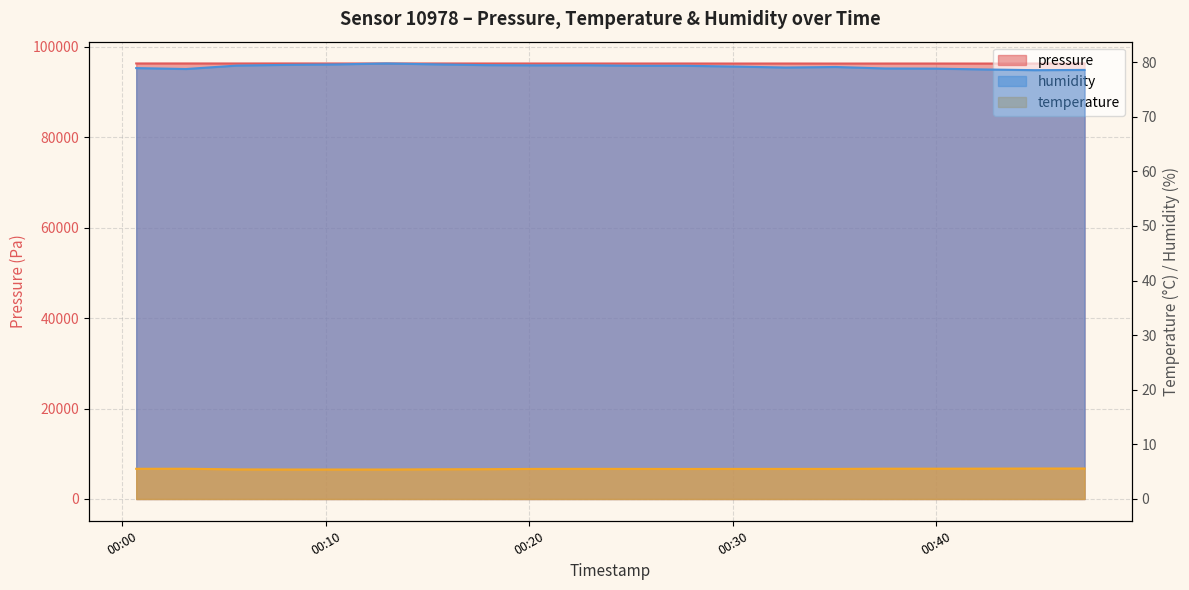

At which label does humidity reach its minimum?

2023-04-09T00:44:49